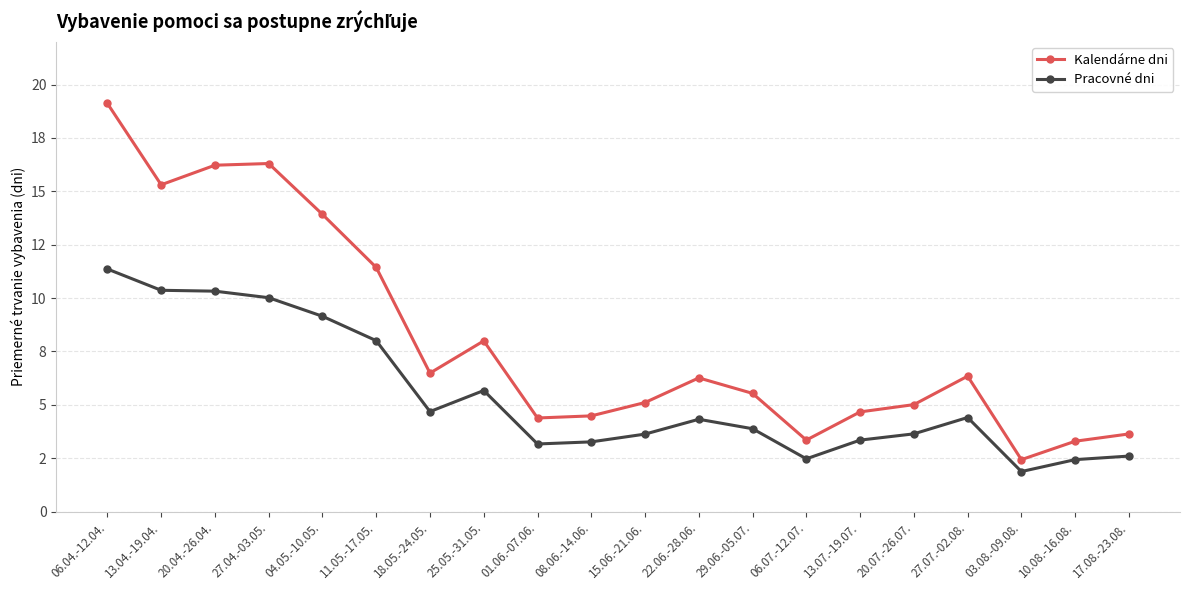

What is the label of the 17th point from the left?

27.07.-02.08.